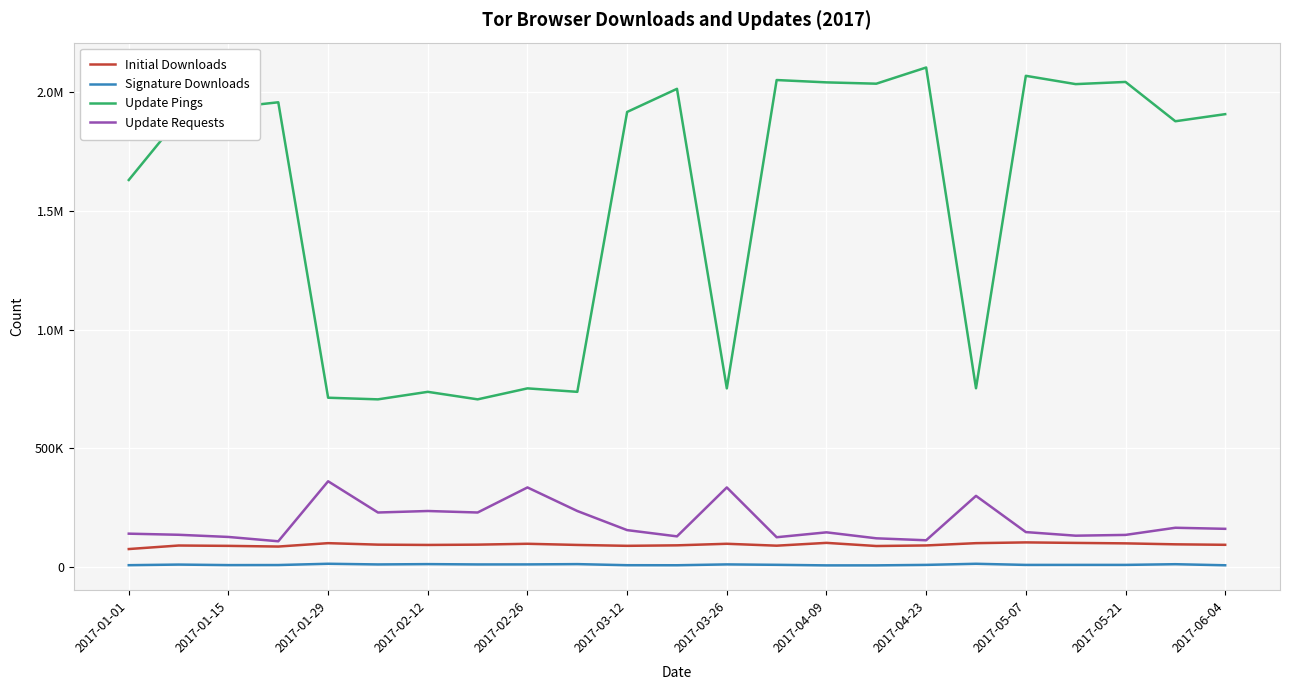

Is this an area chart (filled region under the line)?

No